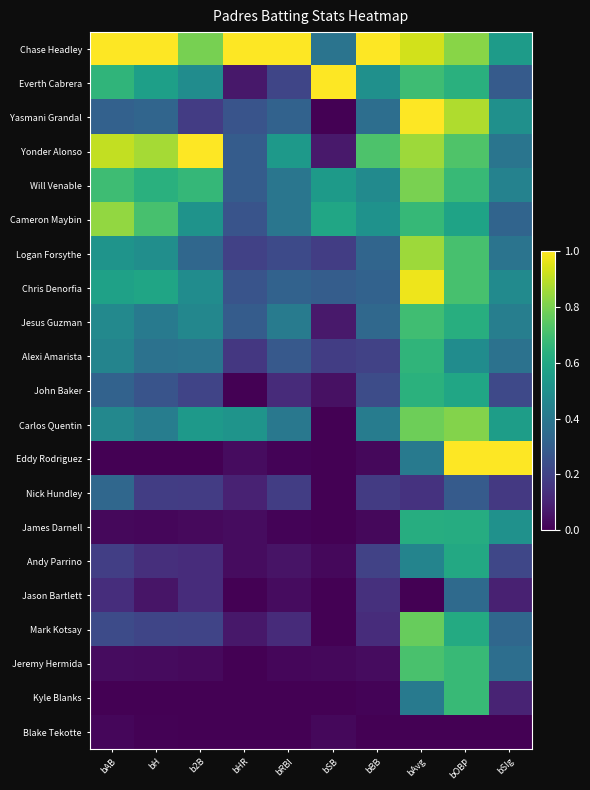

Which series has the largest range (max minus min)?

Yasmani Grandal